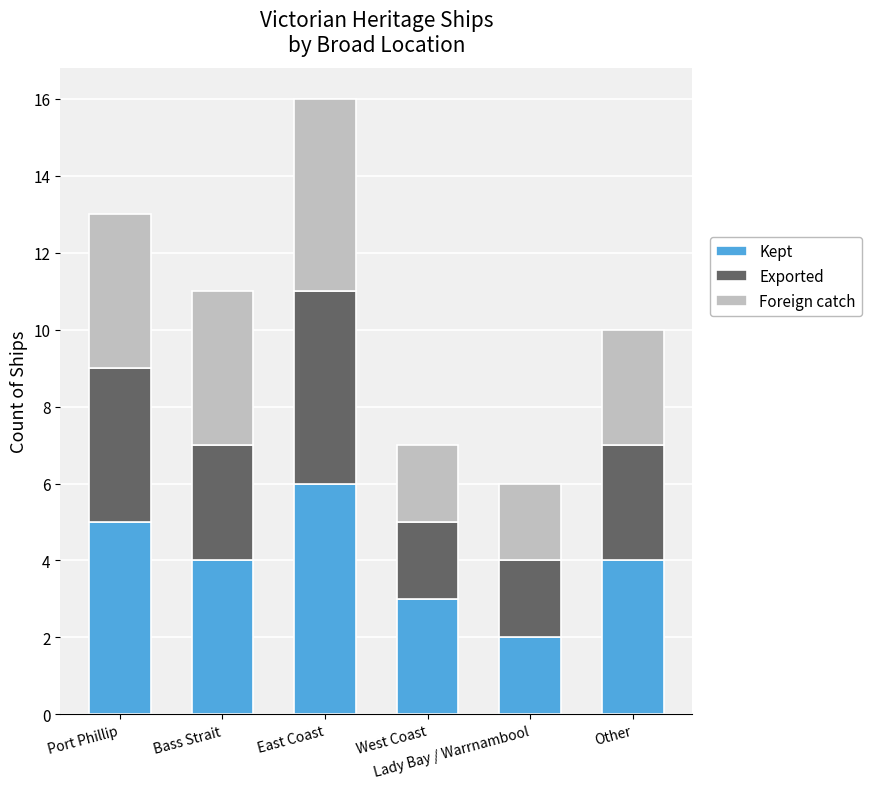

What is the difference between the Kept values at West Coast and East Coast?

3